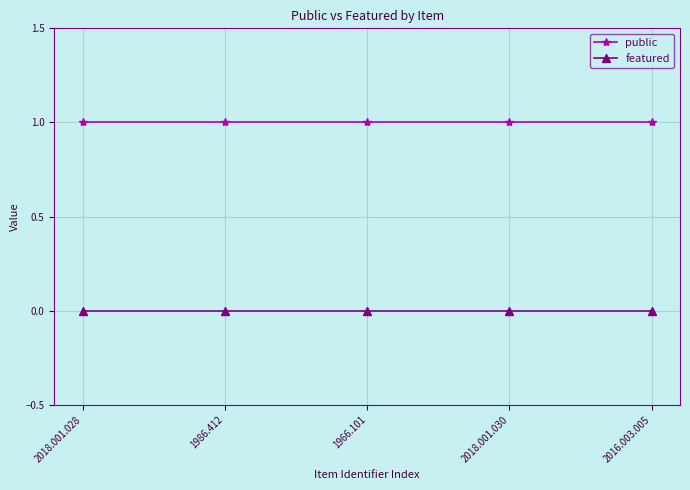

What is the value of the public point at the 3rd from the left?

1